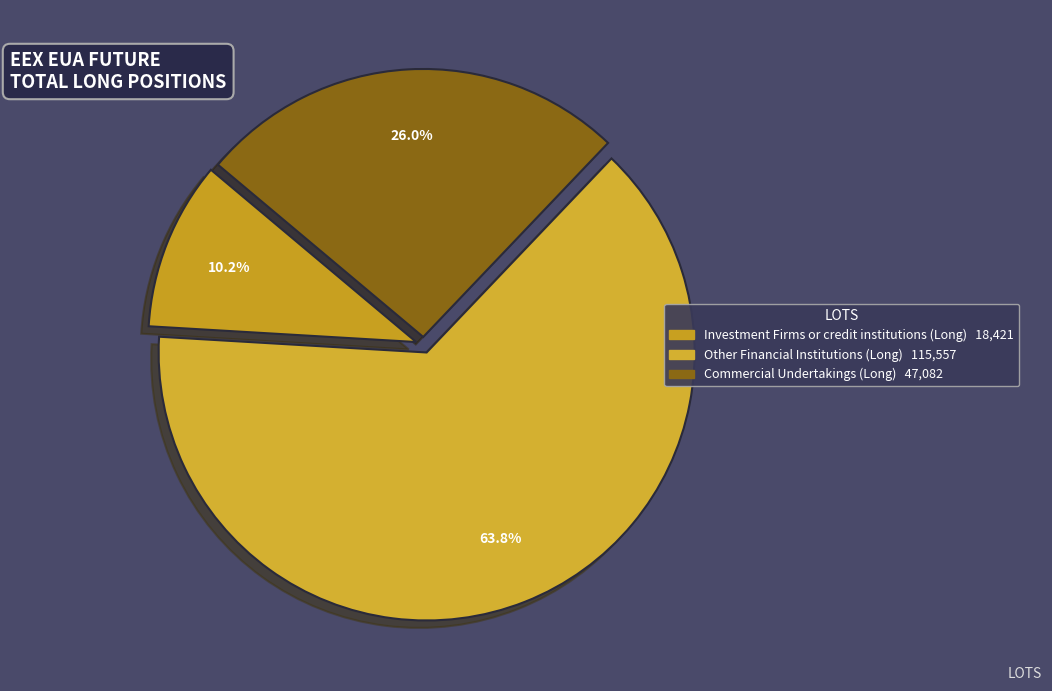

To the nearest percent, what is the average slice percentage?

33%